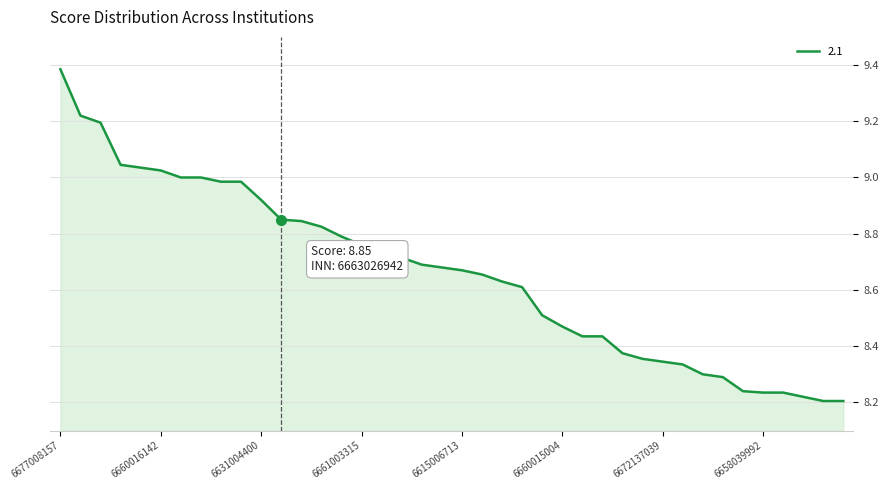

How many lines are shown in the chart?

1